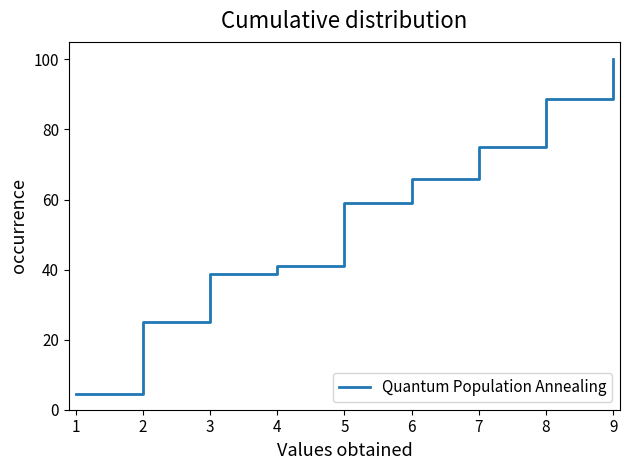

The value at 5 is 59.1. True or false?

True